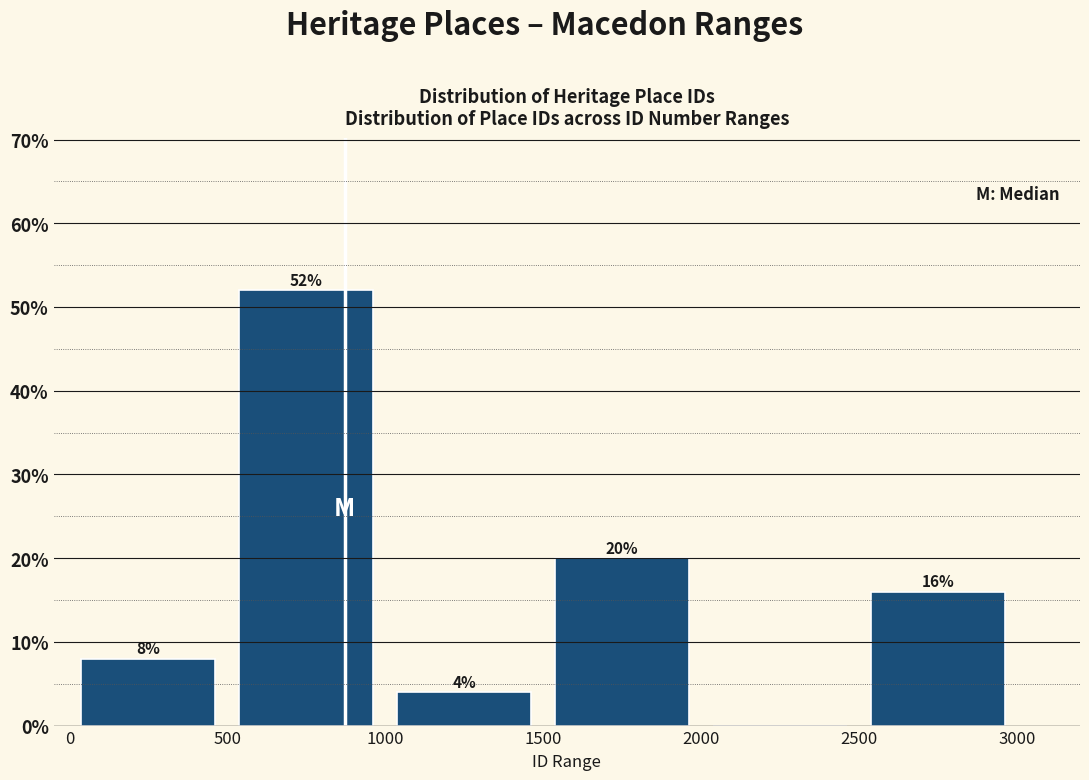

Which range on the x-axis has the tallest bar?

500 to 1000